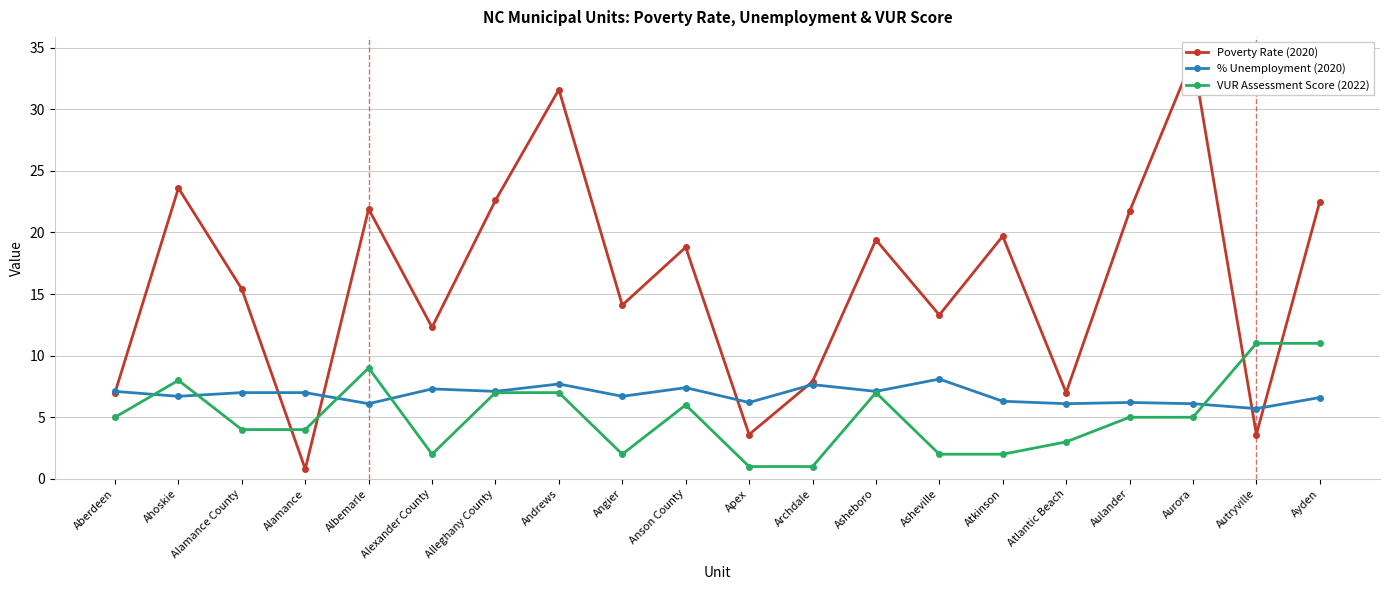

What are all the series names shown in the legend?

Poverty Rate (2020), % Unemployment (2020), VUR Assessment Score (2022)